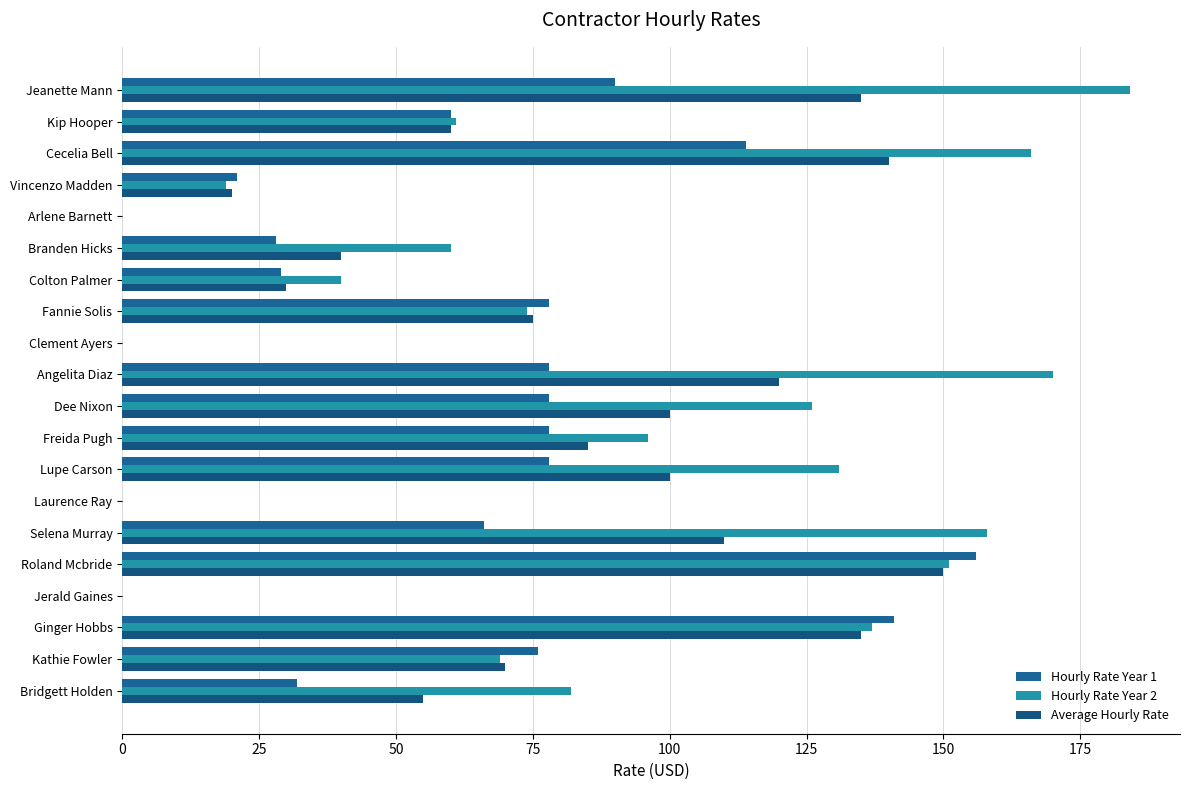

Count the number of categories in the chart.

20